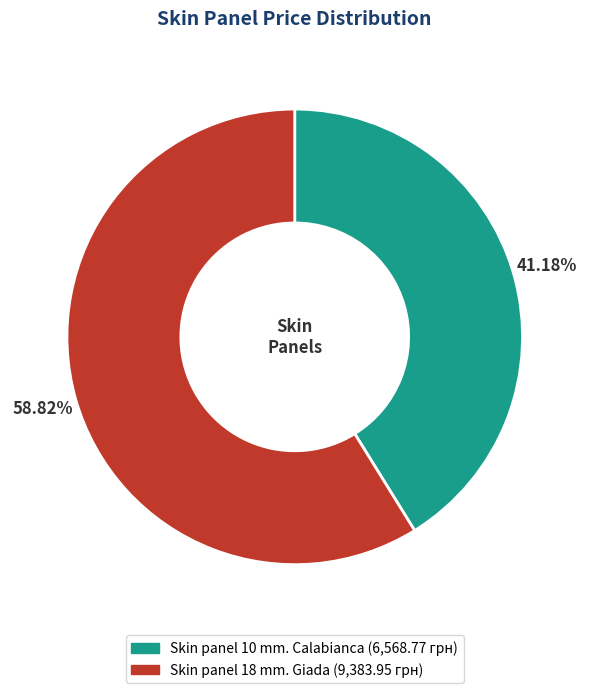

Approximately how many times larger is the value at Skin panel 10 mm. Calabianca compared to Skin panel 18 mm. Giada?

0.7